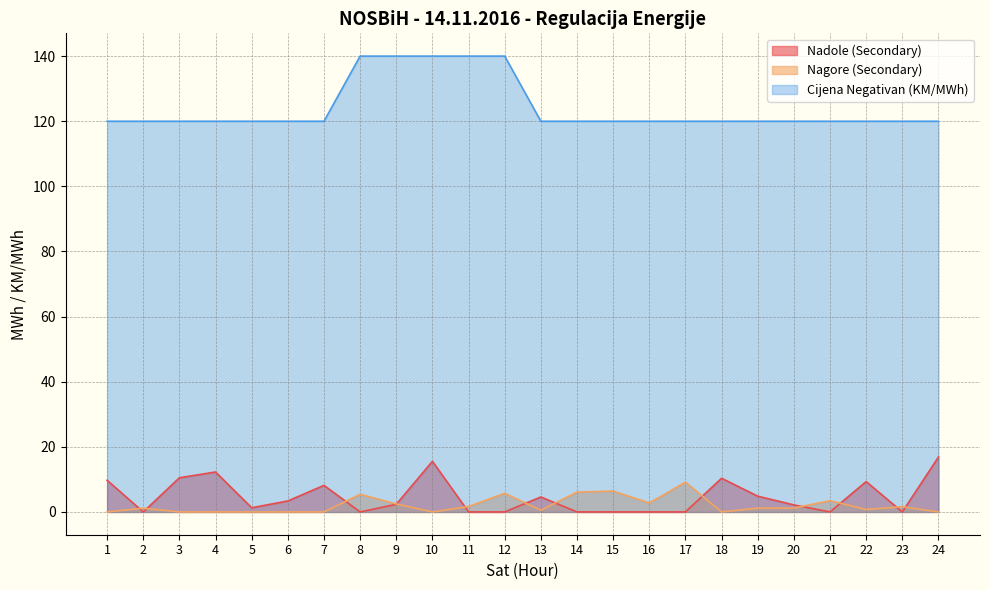

True or false: Nagore (Secondary) and Cijena Negativan (KM/MWh) intersect in this chart.

False